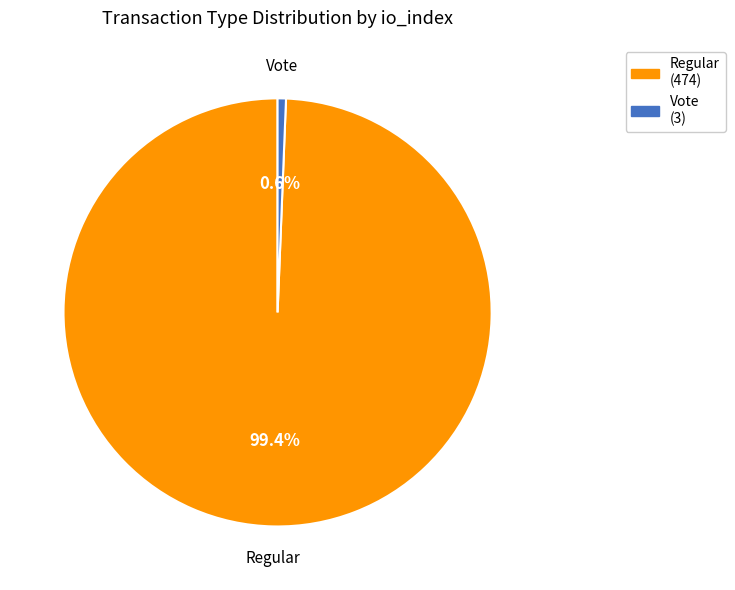

Is there a majority slice in this chart?

Yes